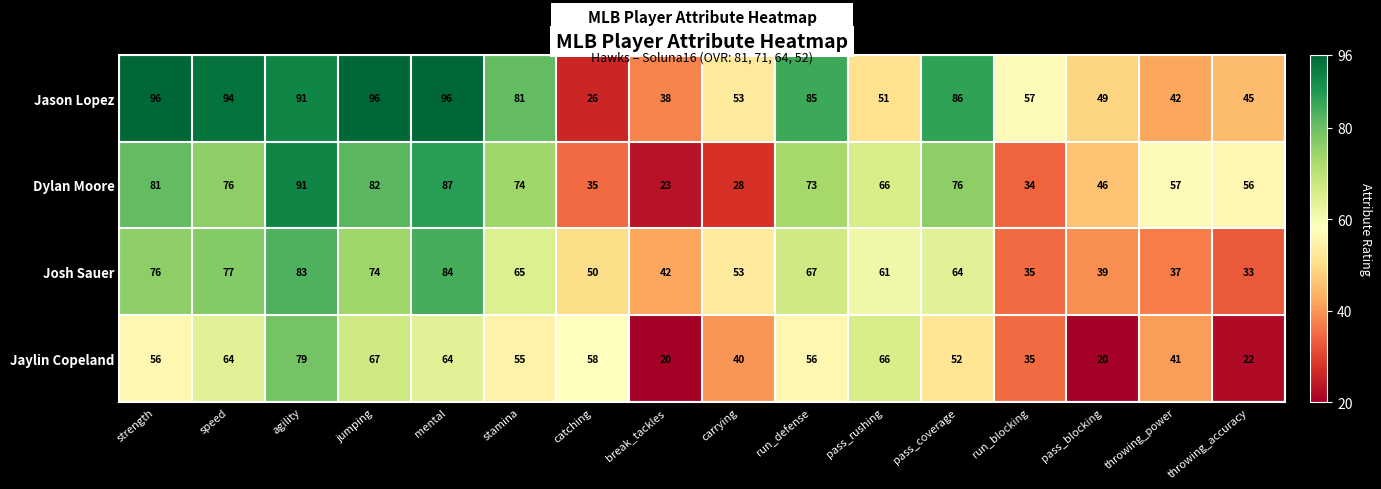

Count the number of data series in this chart.

4